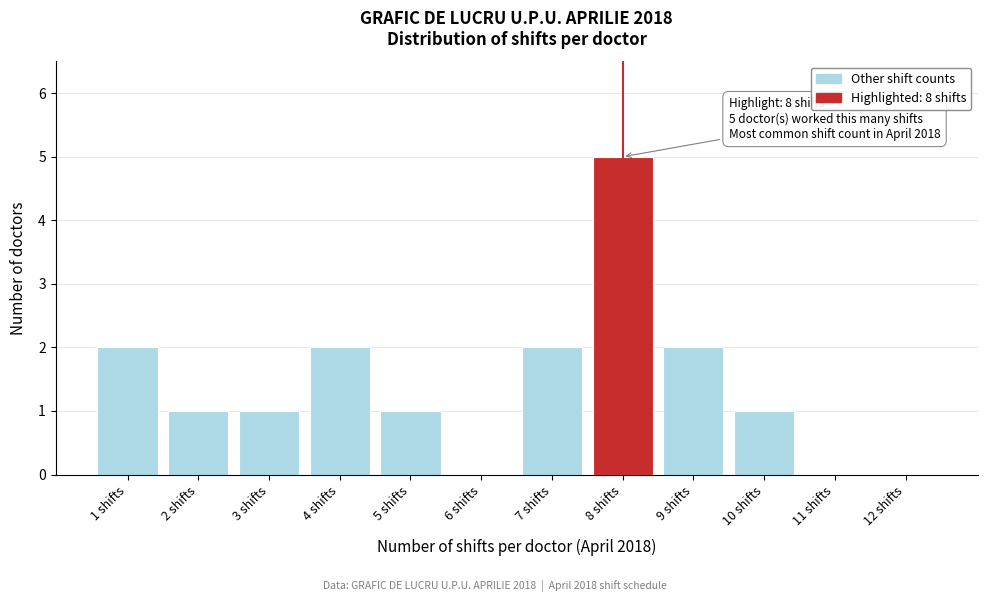

Reading left to right, extract all data points from this chart.

1 shifts=2	2 shifts=1	3 shifts=1	4 shifts=2	5 shifts=1	6 shifts=0	7 shifts=2	8 shifts=5	9 shifts=2	10 shifts=1	11 shifts=0	12 shifts=0